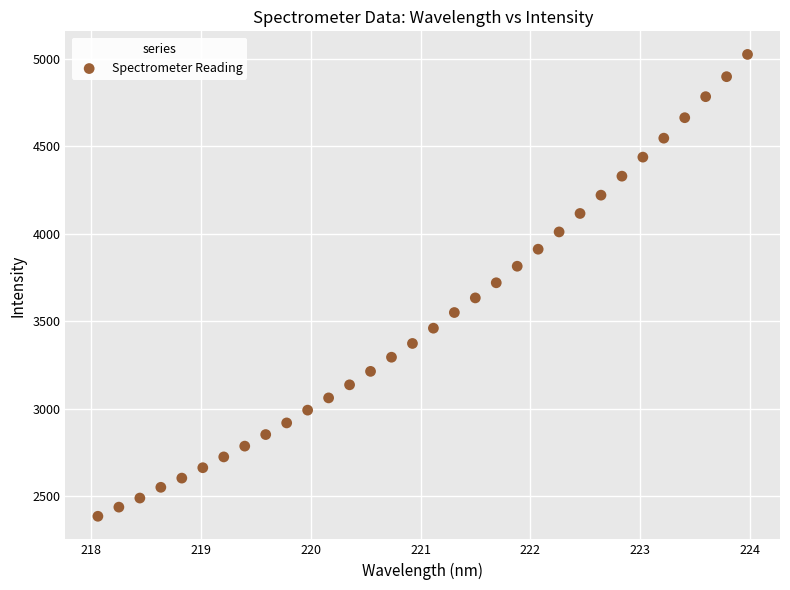

What is the range of X values (max minus min)?

5.9